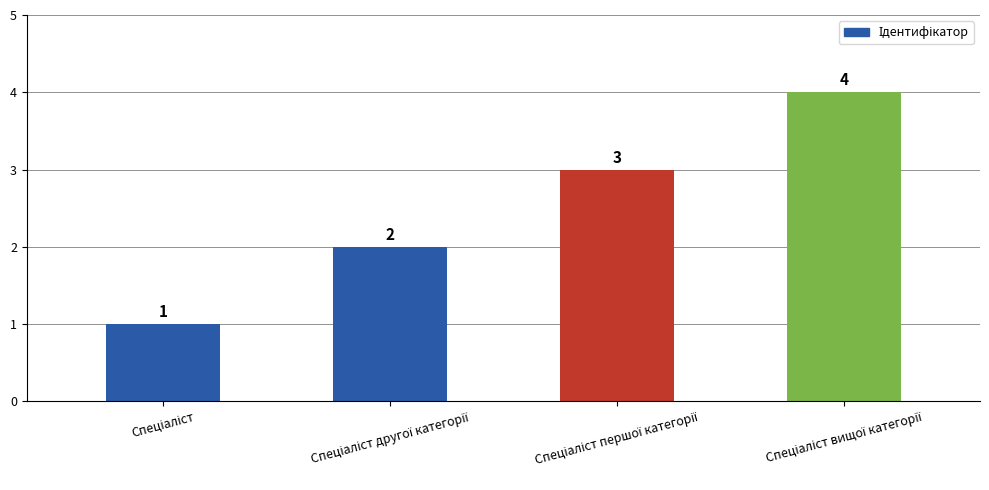

What is the value of the 4th bar from the left?

4